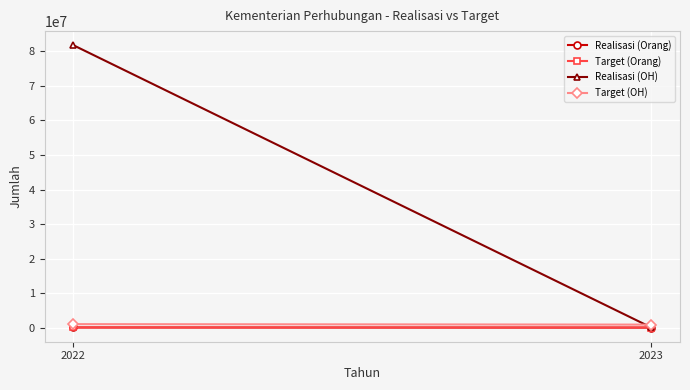

At which label is Realisasi (OH) closest to 40933155?

2022